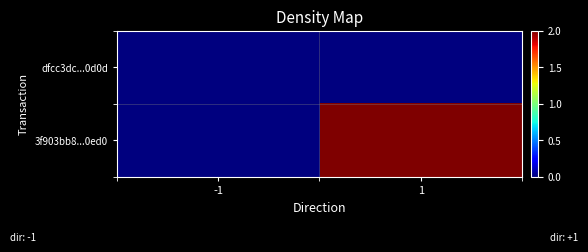

What is the total value across all series at 1?

2